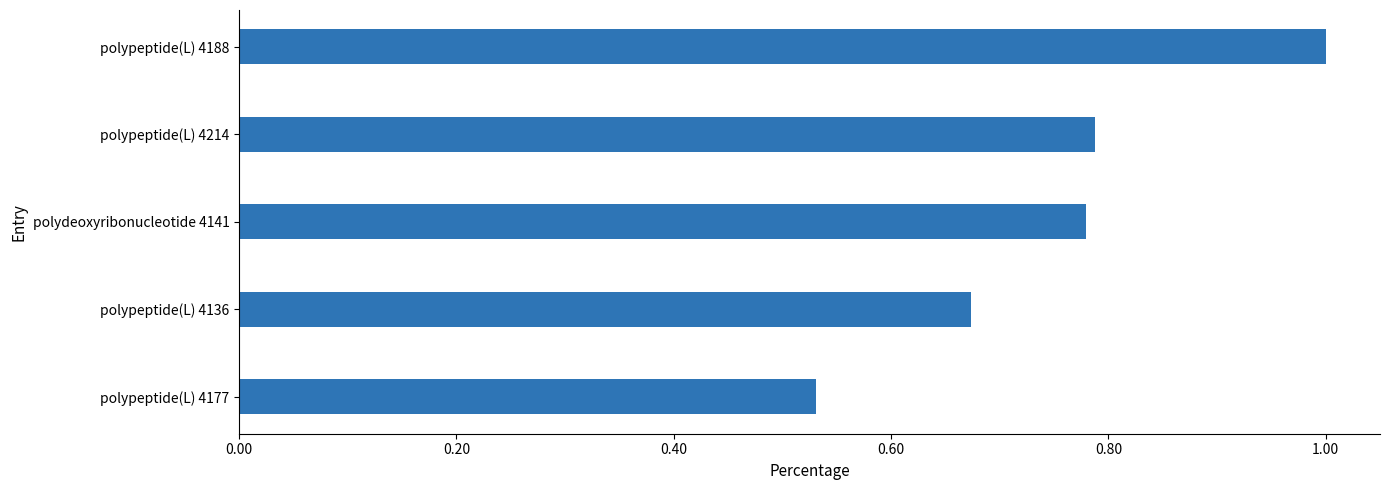

The chart shows a value of 1.1 at polypeptide(L) 4136. True or false?

False